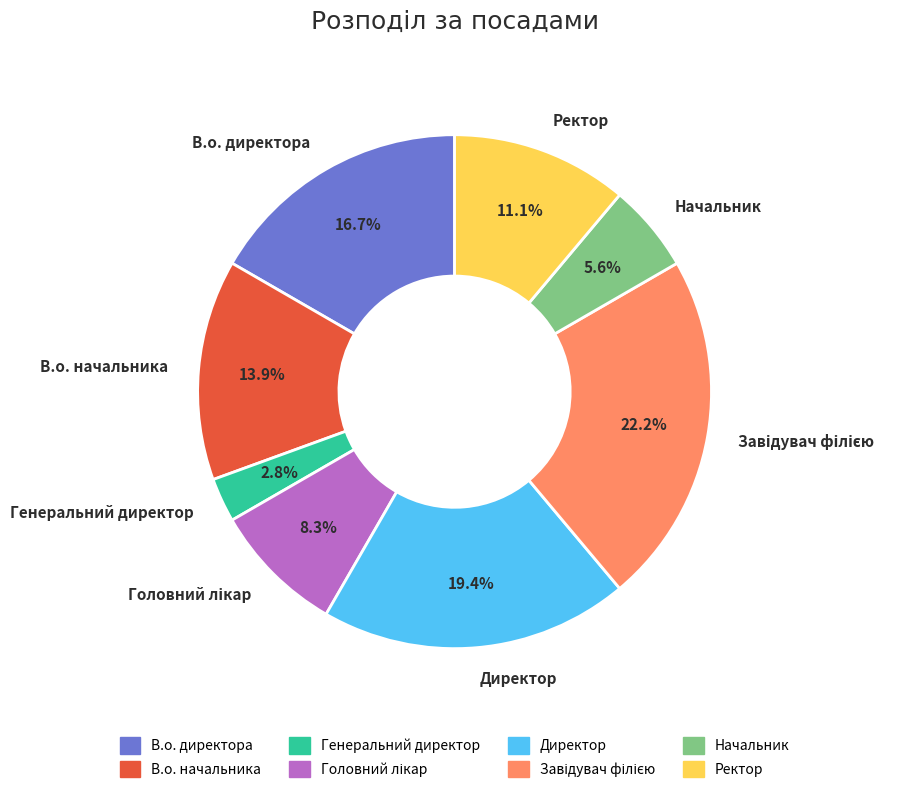

Which has a higher value, Начальник or Директор?

Директор